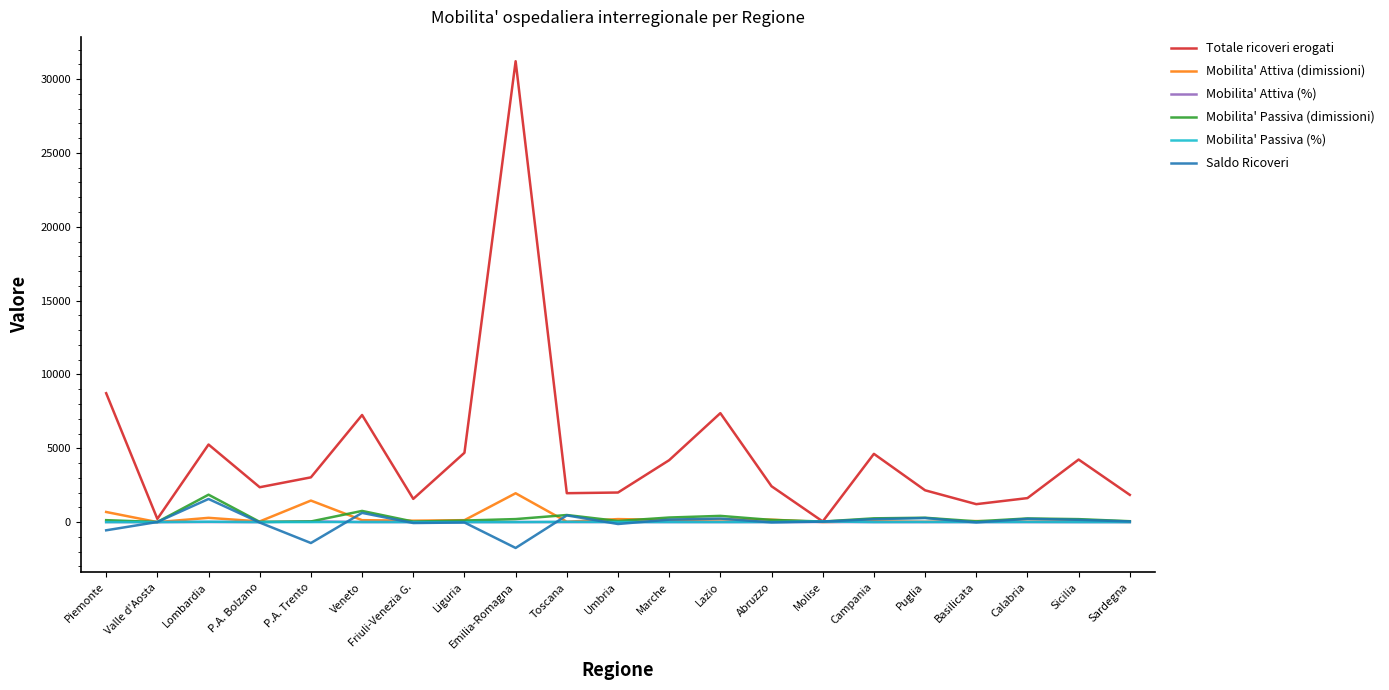

What value does the Totale ricoveri erogati series have at Veneto?

7253.0